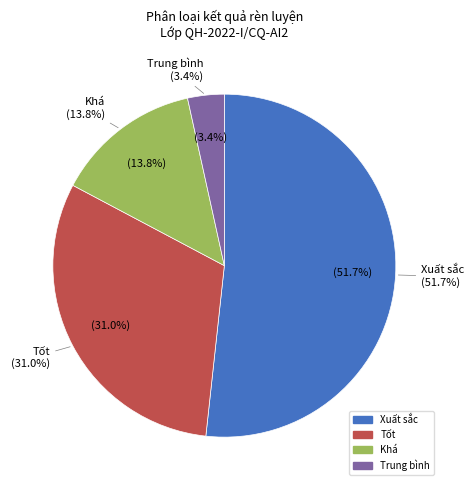

Is it true that Xuất sắc is 37% of the pie?

False